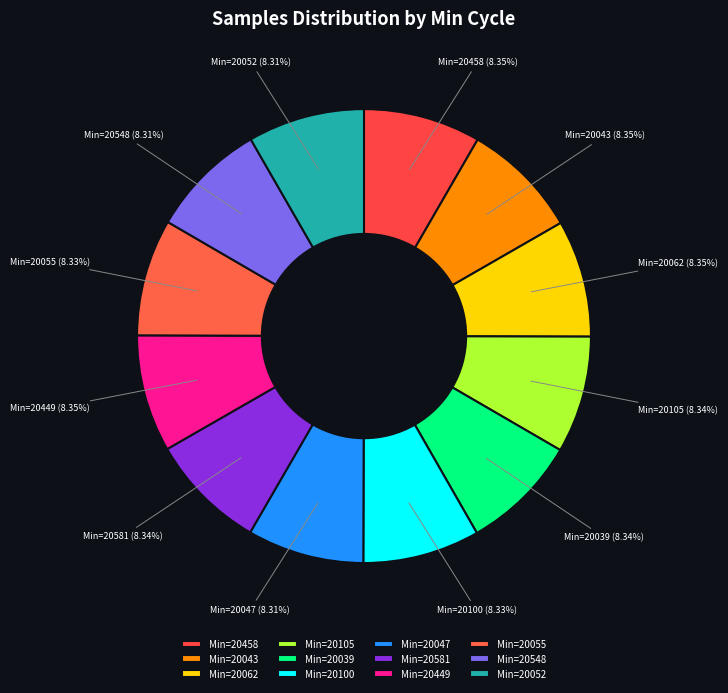

What is the ratio of the value at Min=20105 (8.34%) to the value at Min=20548 (8.31%)?

1.0